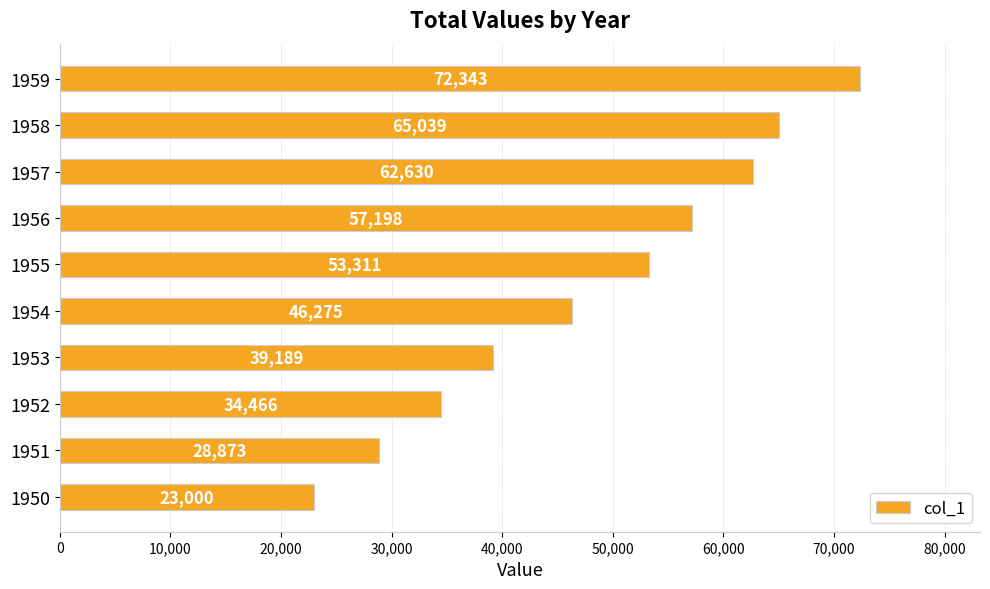

How many series are shown in this chart?

1